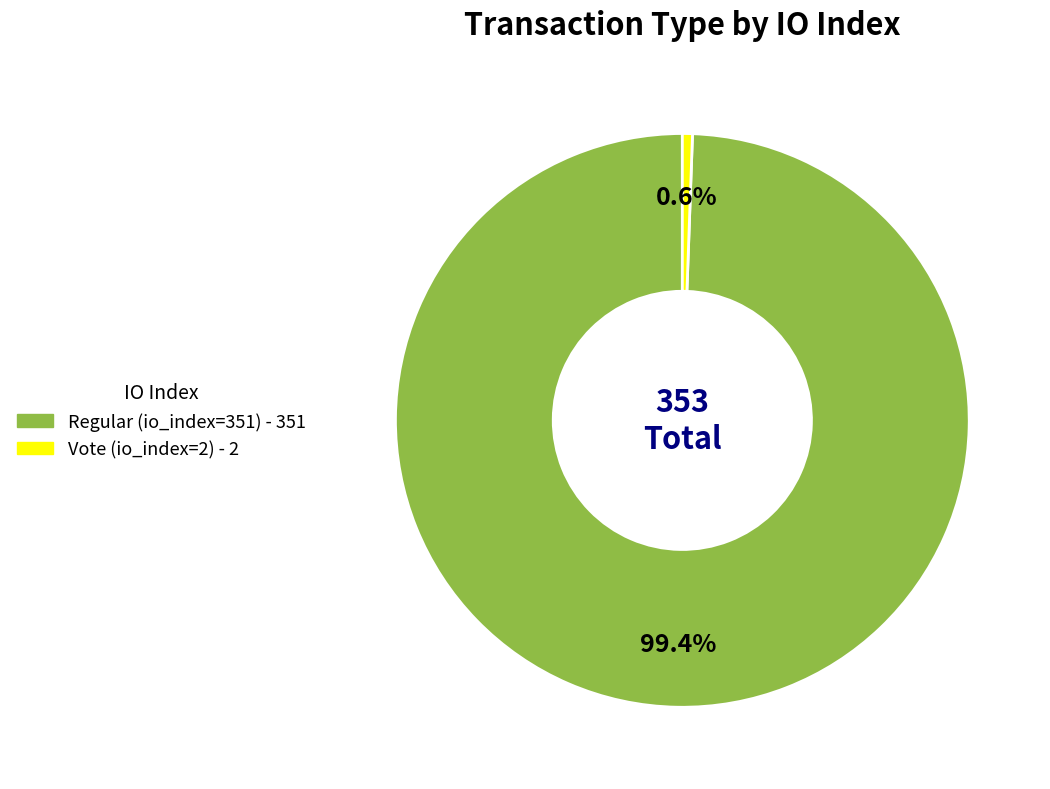

Does Vote (io_index=2) represent more than half of the total?

No